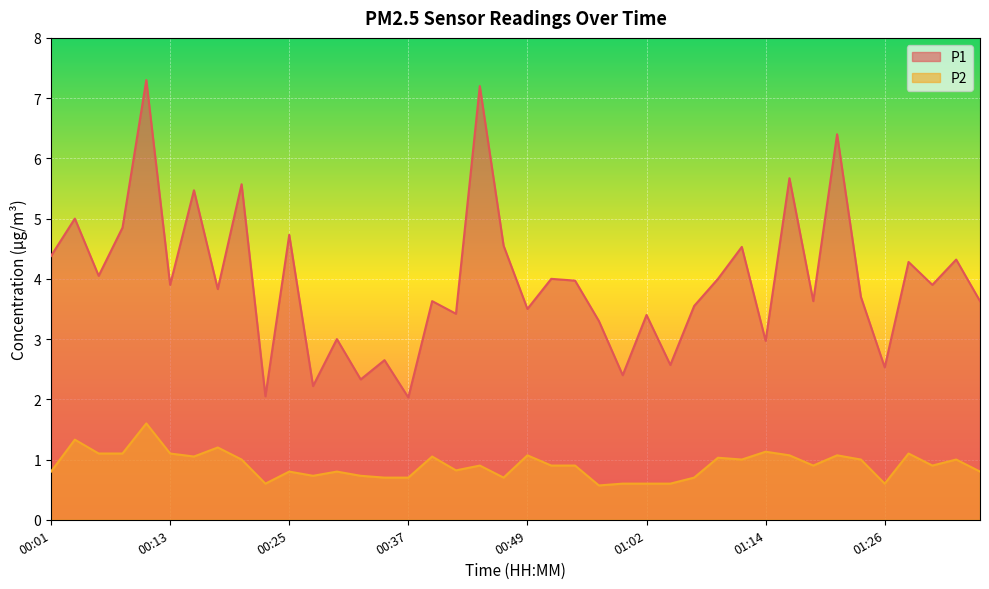

At which category does P1 reach its first local peak?

00:03